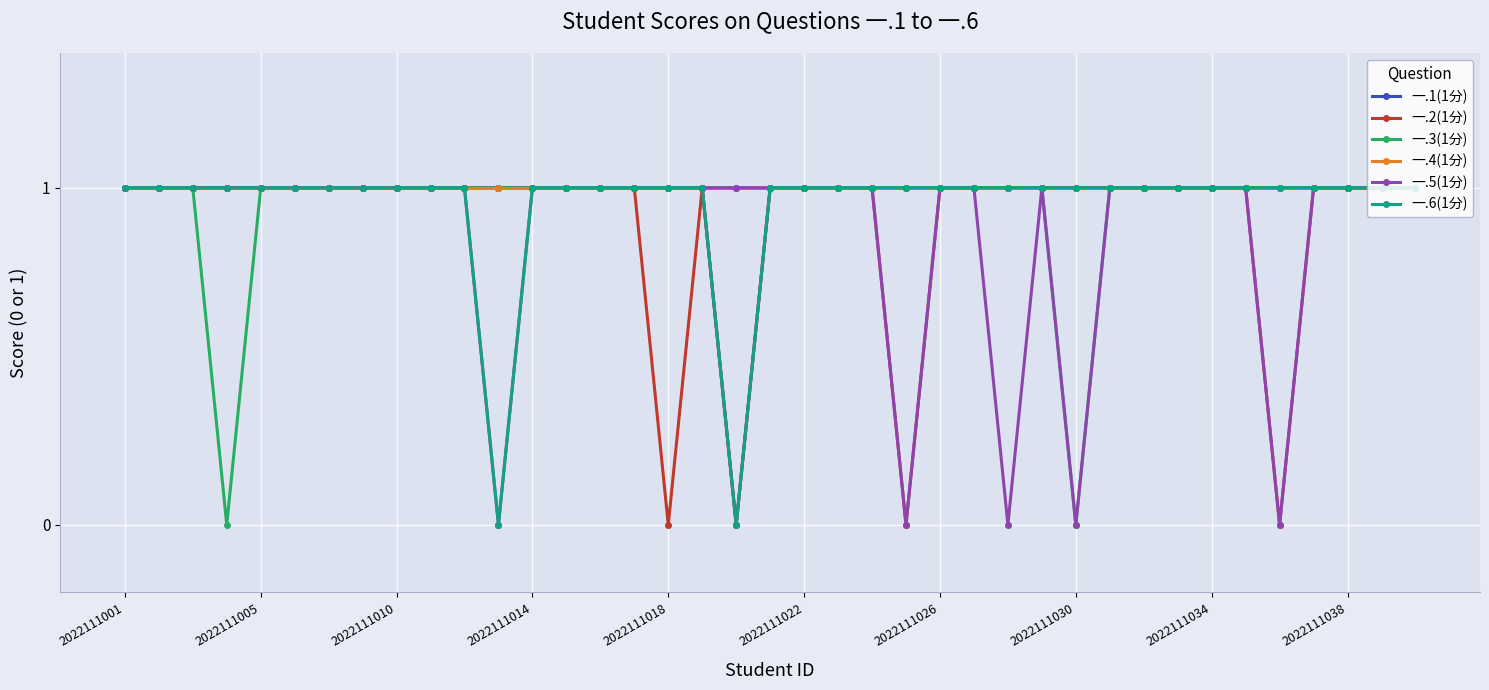

Is this an area chart (filled region under the line)?

No